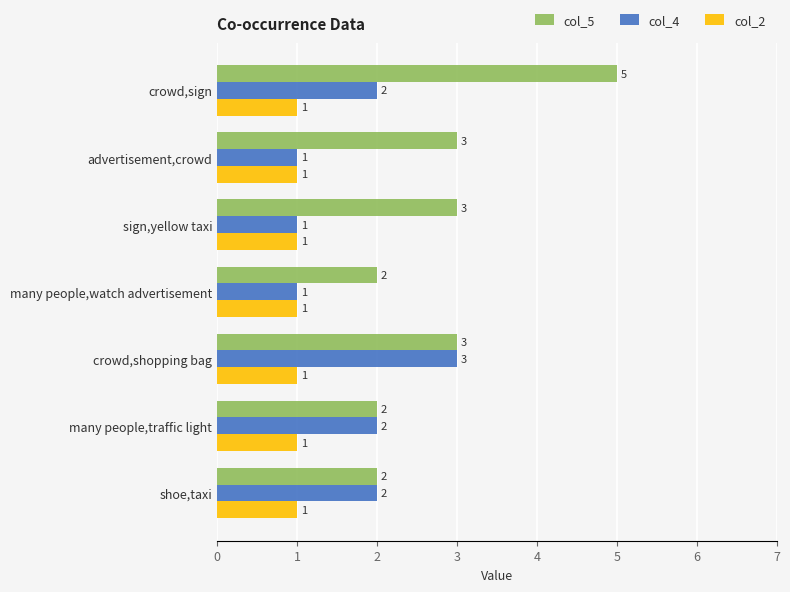

The value of col_4 at crowd,shopping bag is 3. True or false?

True